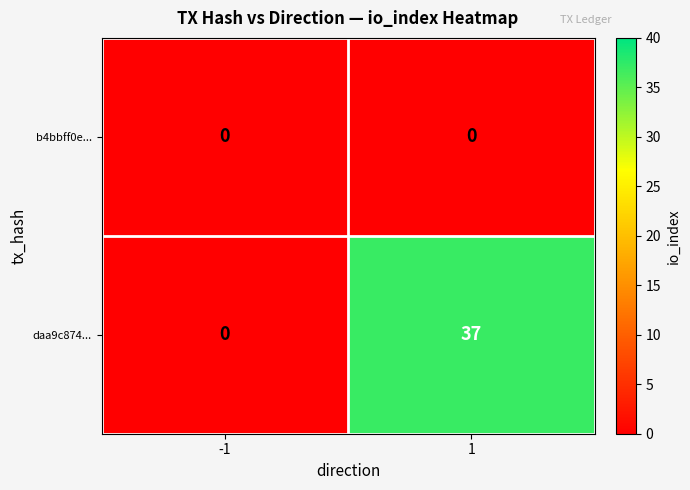

Which series has the widest spread of values?

daa9c874...